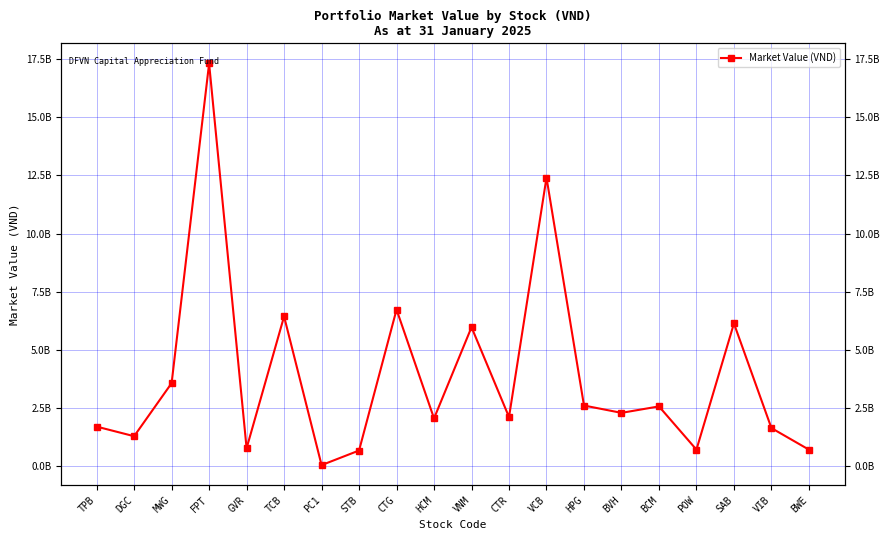

How many values exceed 2286000000?

9